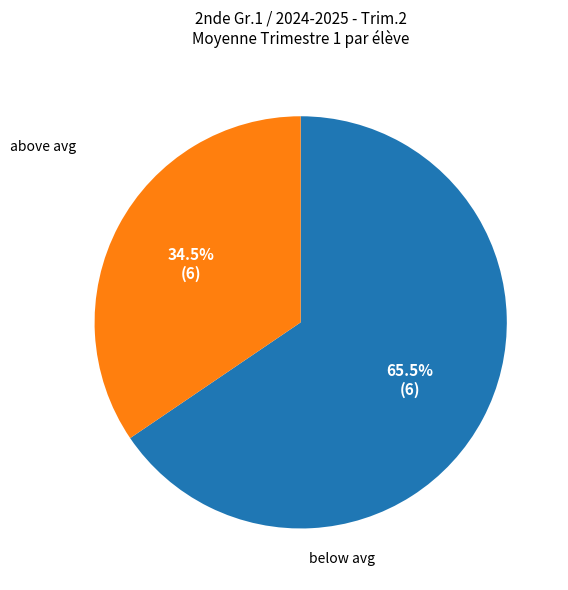

Is there a majority slice in this chart?

Yes